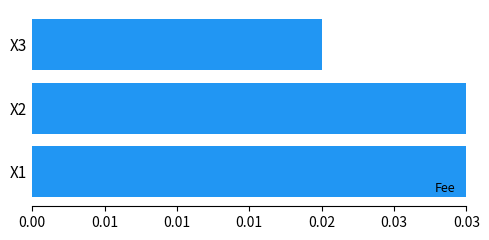

Are the bars horizontal?

Yes